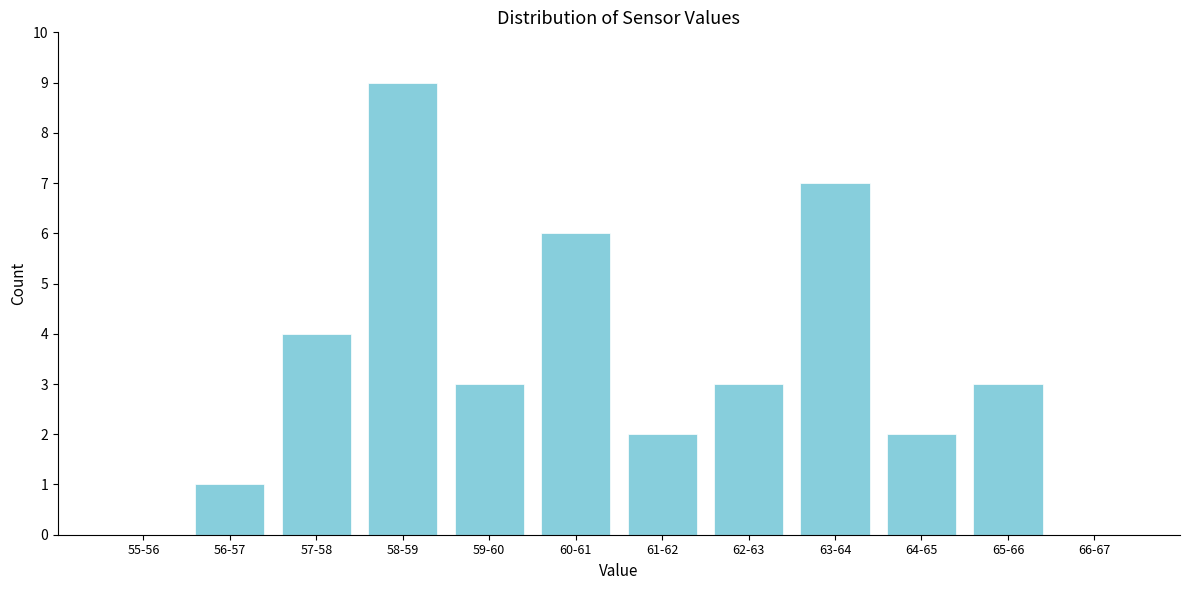

Reading left to right, what are all the values shown in this chart?

55-56=0	56-57=1	57-58=4	58-59=9	59-60=3	60-61=6	61-62=2	62-63=3	63-64=7	64-65=2	65-66=3	66-67=0